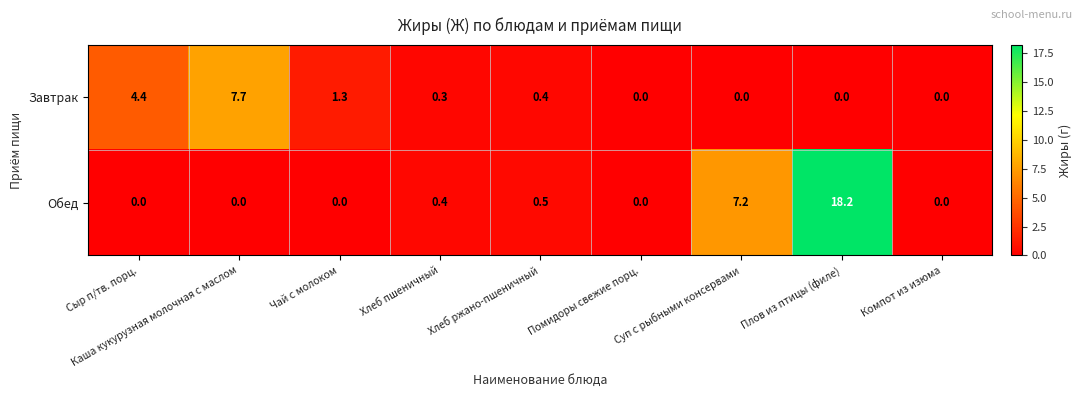

What is the difference between the maximum and second lowest values in the Завтрак series?

7.7